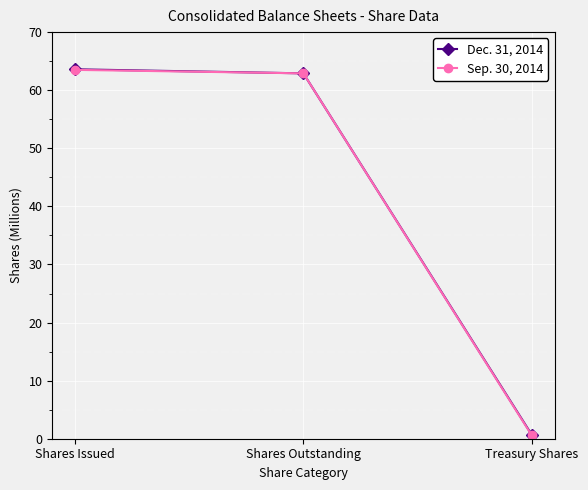

What position from the right is Shares Outstanding?

2